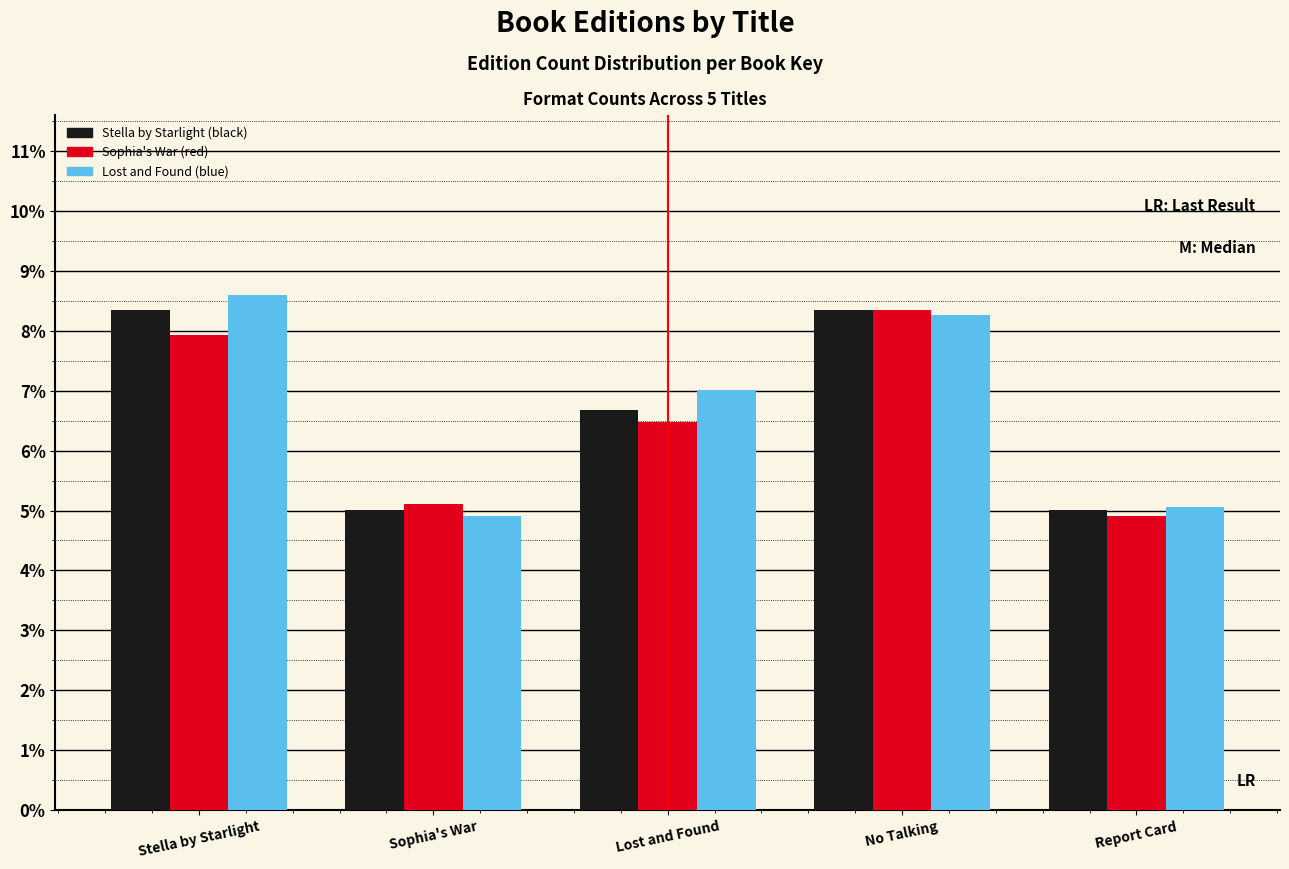

Reading left to right, what are all the values shown in this chart?

Stella by Starlight: Stella by Starlight=8.3	Sophia's War=5.0	Lost and Found=6.7	No Talking=8.3	Report Card=5.0
Sophia's War: Stella by Starlight=7.9	Sophia's War=5.1	Lost and Found=6.5	No Talking=8.3	Report Card=4.9
Lost and Found: Stella by Starlight=8.6	Sophia's War=4.9	Lost and Found=7.0	No Talking=8.3	Report Card=5.1